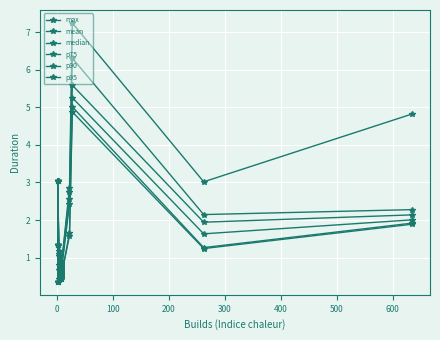

At 300, list the series in order from largest to smallest.

max, p95, p90, p75, median, mean